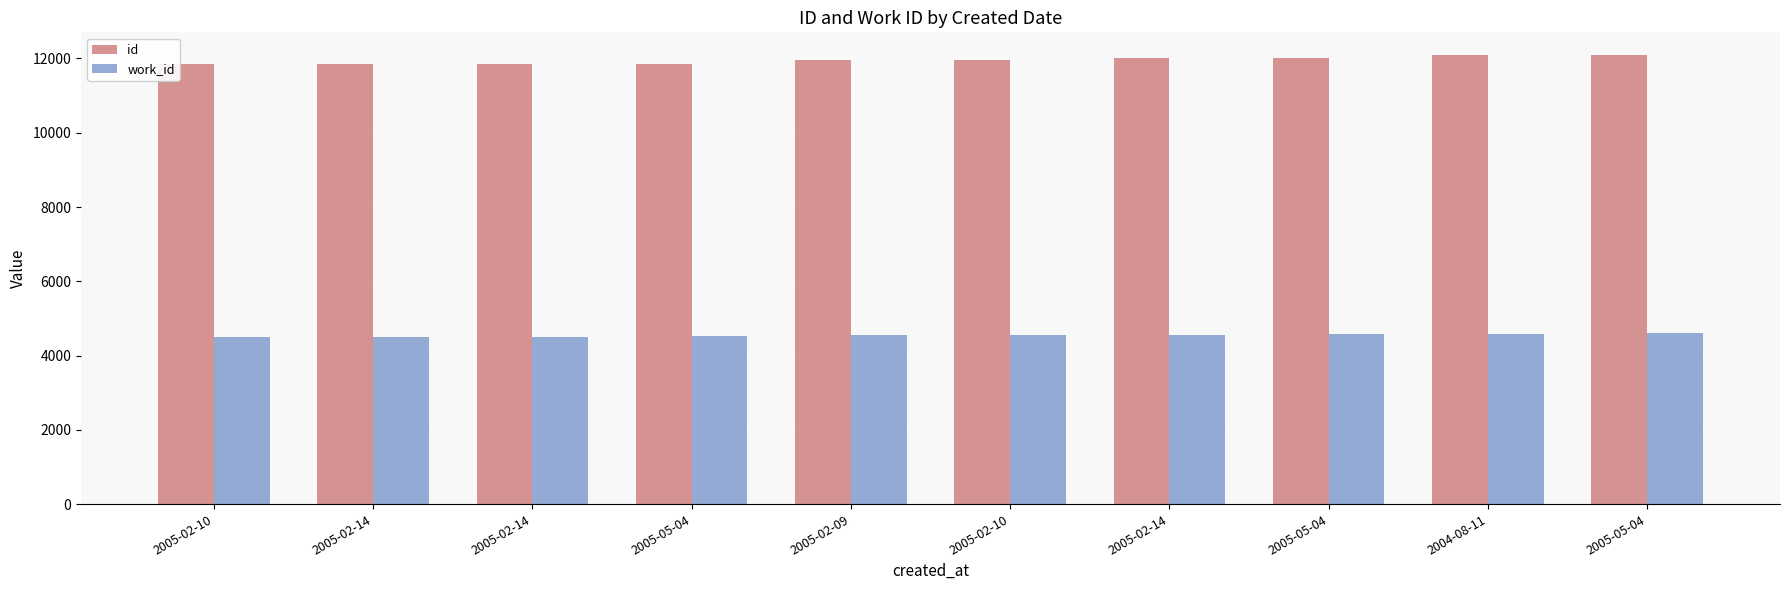

Are the bars horizontal?

No